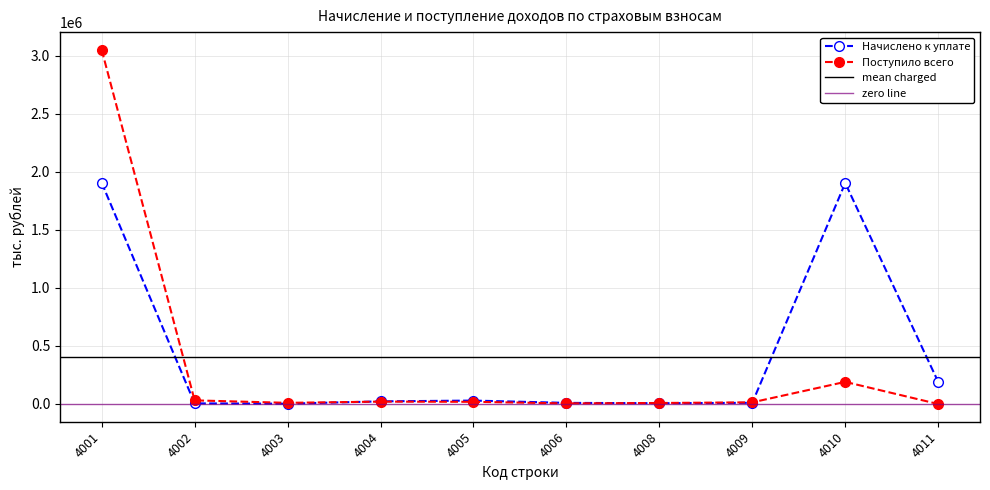

At 4003, list the series in order from largest to smallest.

Поступило всего, Начислено к уплате